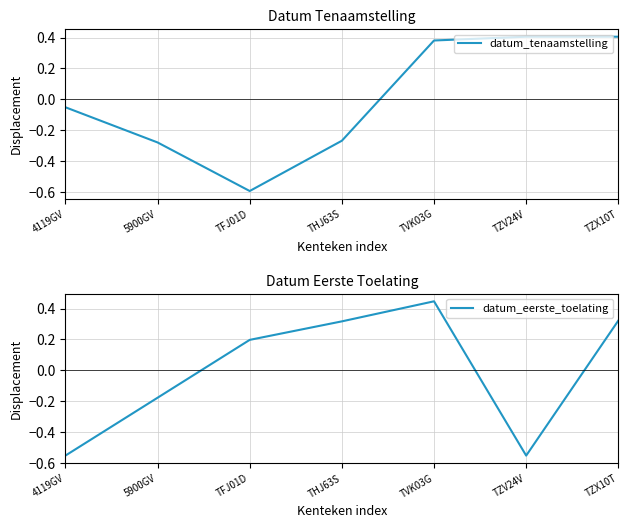

What are all the series names shown in the legend?

datum_tenaamstelling, datum_eerste_toelating